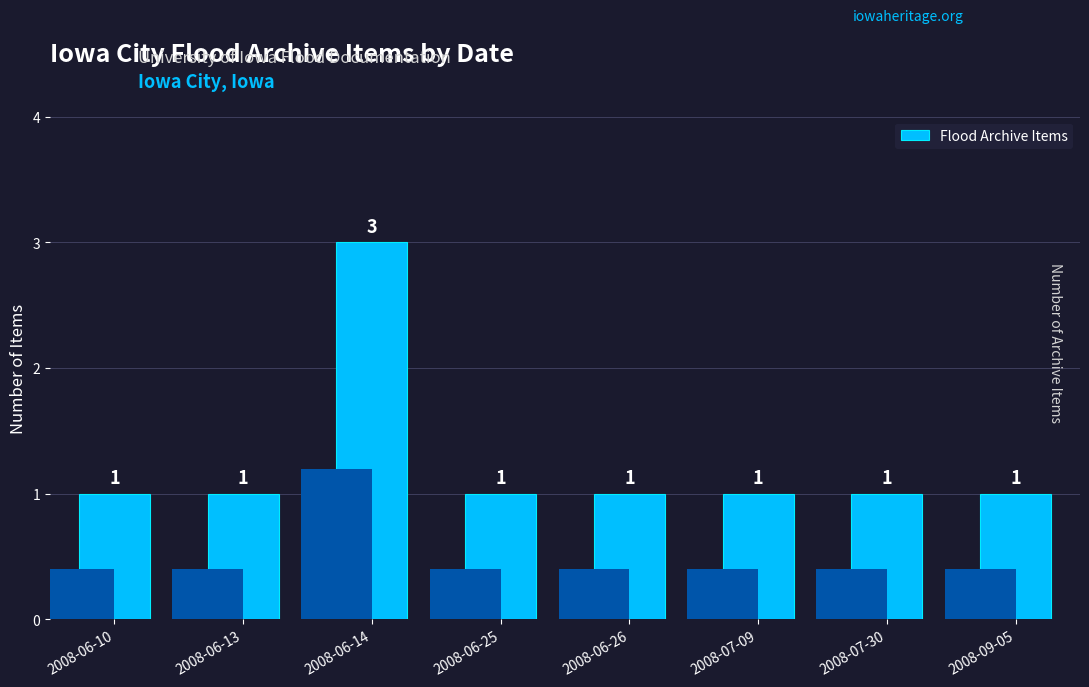

Is it true that the value at 2008-09-05 is 0?

False